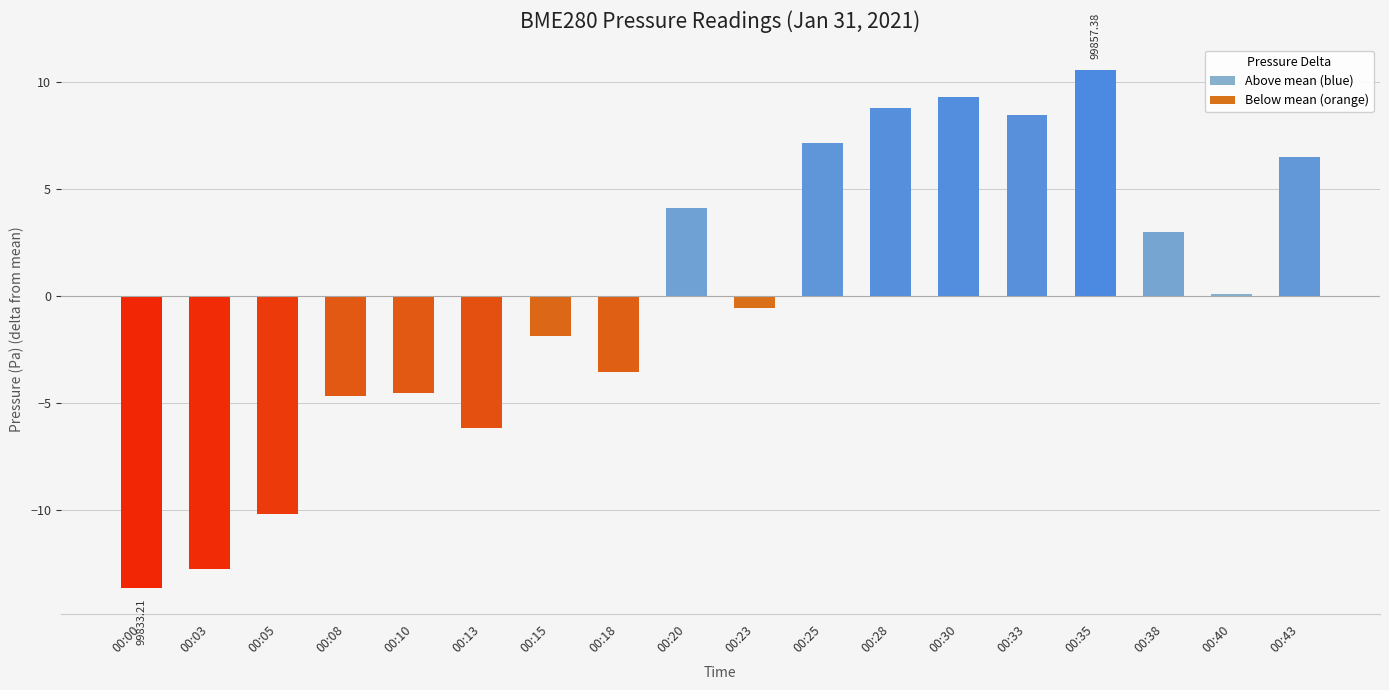

Count the number of categories in the chart.

18